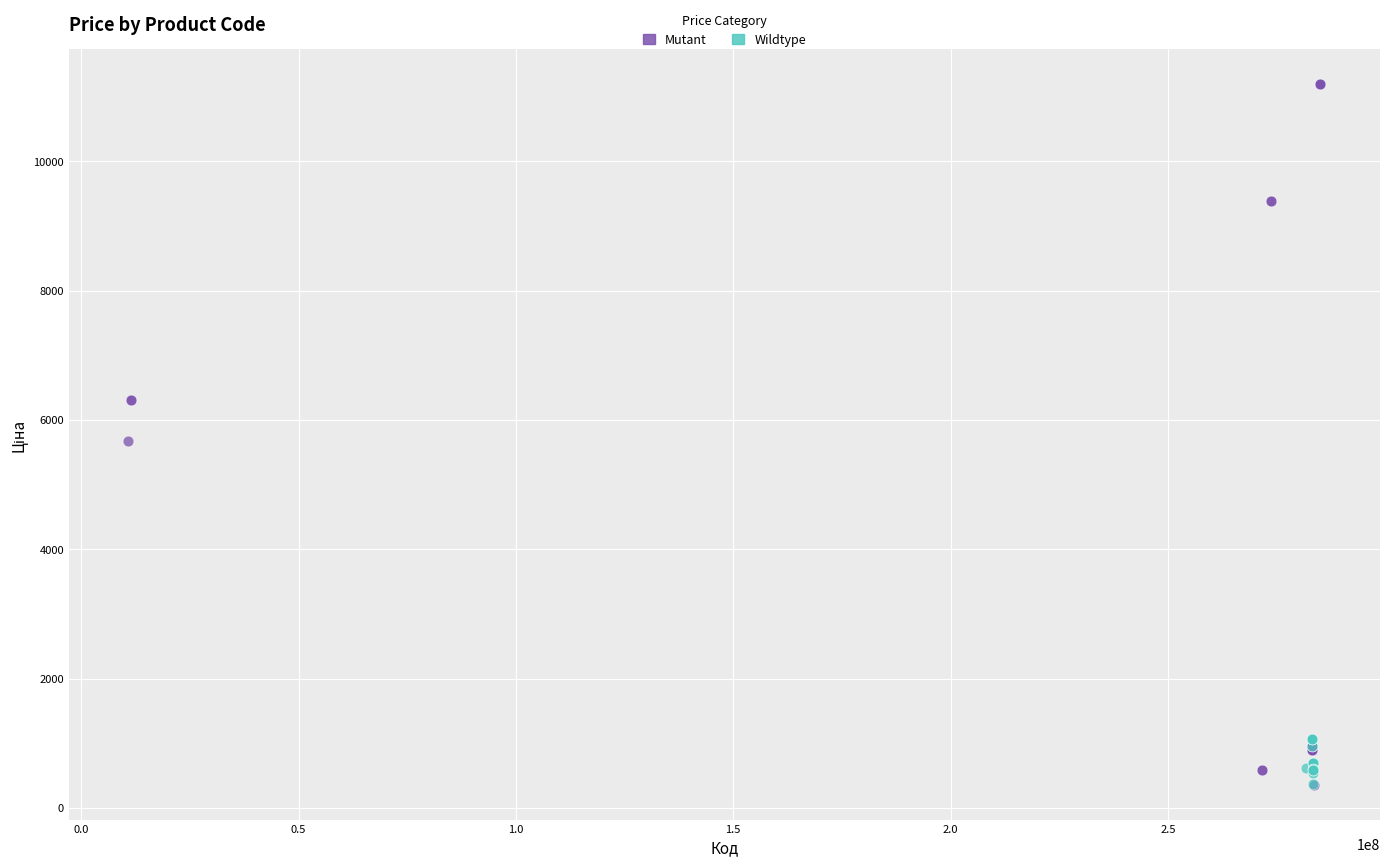

Which series reaches the maximum Y coordinate?

Mutant